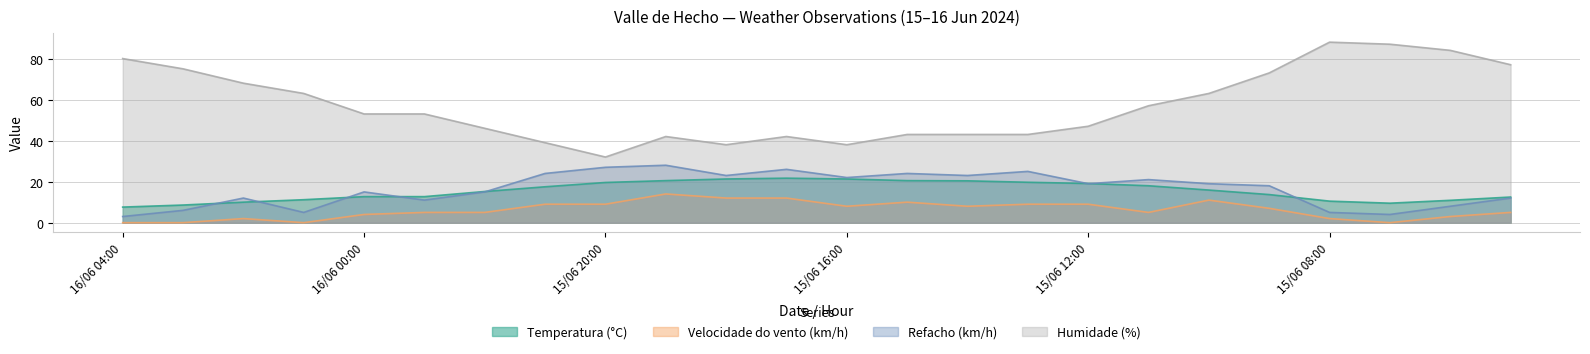

How many categories are shown in the chart?

24